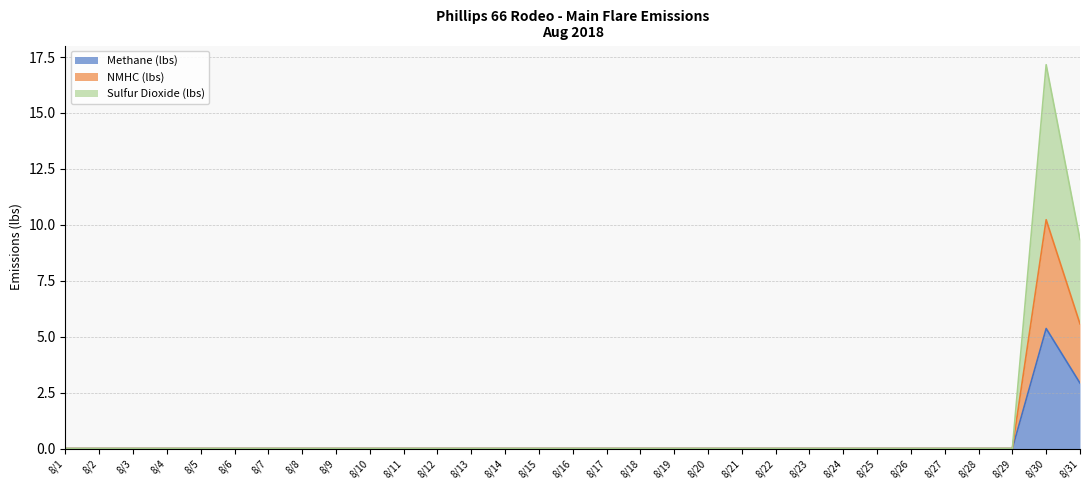

Reading left to right, extract all data points from this chart.

Methane (lbs): 0.0	0.0	0.0	0.0	0.0	0.0	0.0	0.0	0.0	0.0	0.0	0.0	0.0	0.0	0.0	0.0	0.0	0.0	0.0	0.0	0.0	0.0	0.0	0.0	0.0	0.0	0.0	0.0	0.0	5.4	2.9
NMHC (lbs): 0.0	0.0	0.0	0.0	0.0	0.0	0.0	0.0	0.0	0.0	0.0	0.0	0.0	0.0	0.0	0.0	0.0	0.0	0.0	0.0	0.0	0.0	0.0	0.0	0.0	0.0	0.0	0.0	0.0	10.2	5.6
Sulfur Dioxide (lbs): 0.0	0.0	0.0	0.0	0.0	0.0	0.0	0.0	0.0	0.0	0.0	0.0	0.0	0.0	0.0	0.0	0.0	0.0	0.0	0.0	0.0	0.0	0.0	0.0	0.0	0.0	0.0	0.0	0.0	17.2	9.3